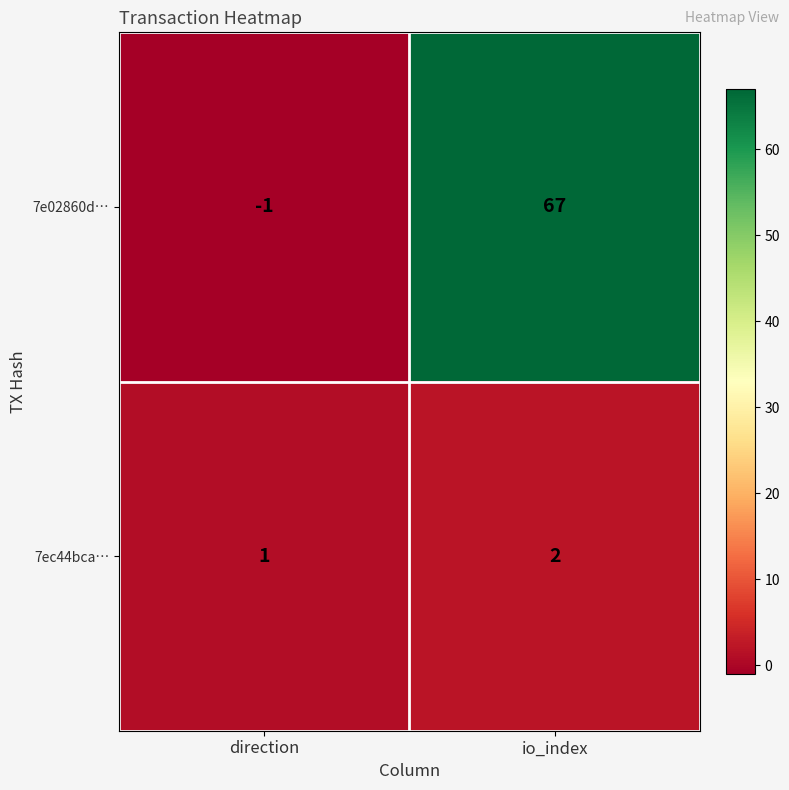

Reading left to right, list all the values displayed in this chart.

7e02860d…: -1	67
7ec44bca…: 1	2